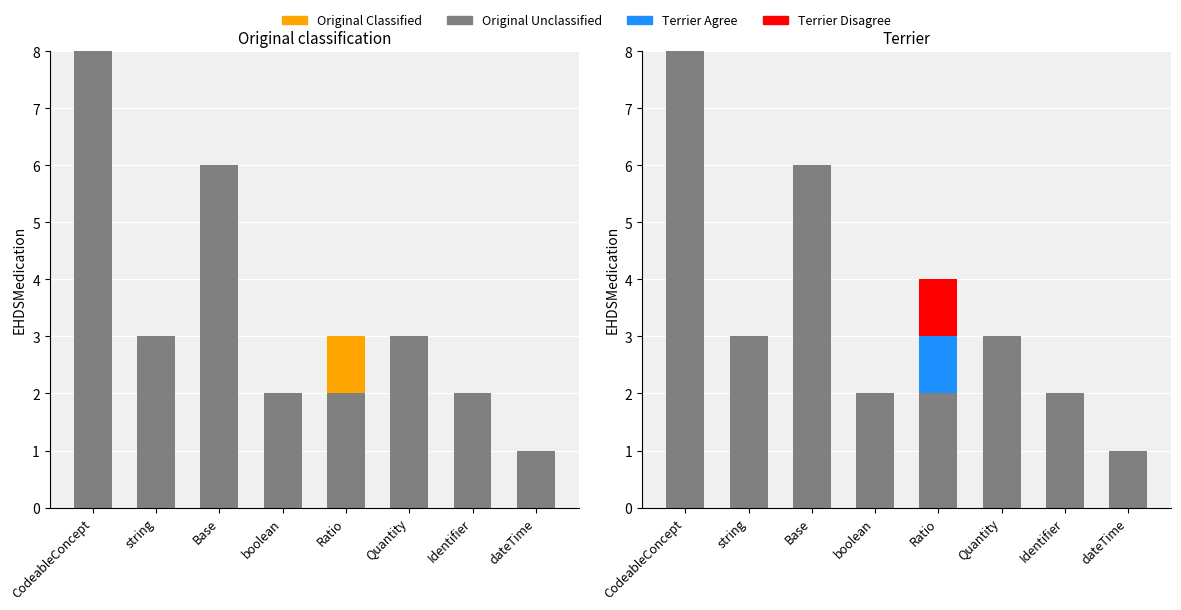

How many bars are there in each group?

4